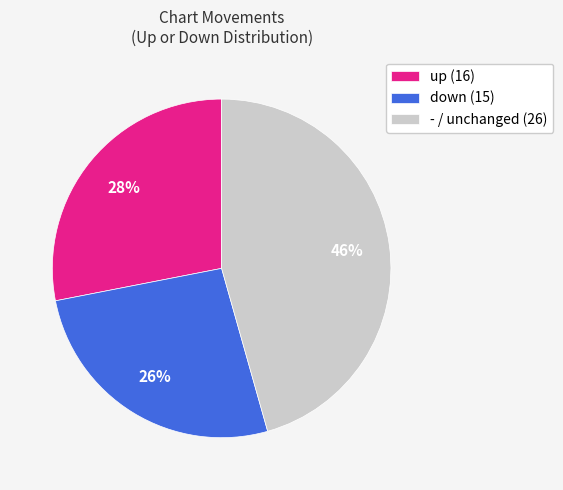

To the nearest percent, what is the difference between the up and down slice percentages?

2%